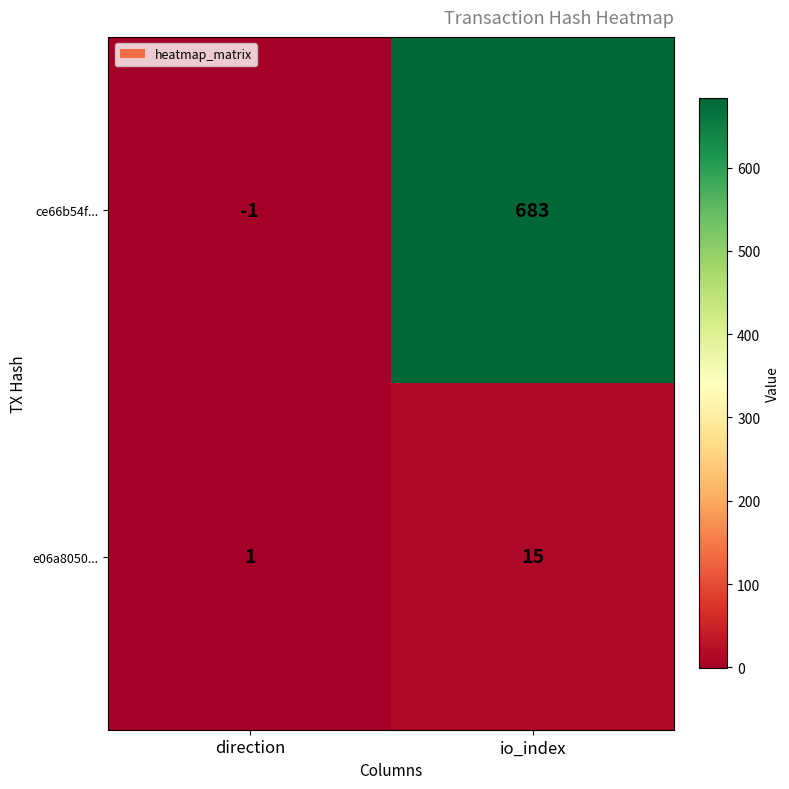

Between direction and io_index, which series saw the biggest shift?

ce66b54f...